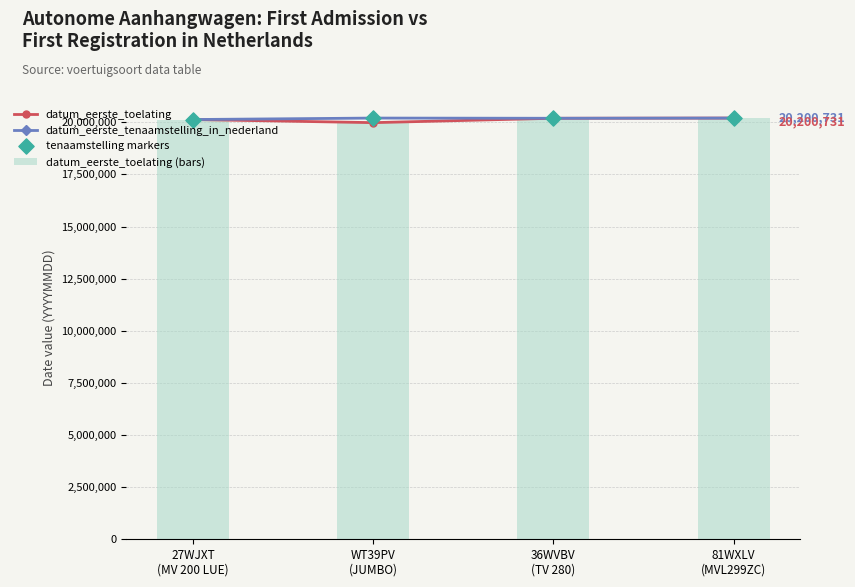

At which category is the sum across all series the highest?

81WXLV
(MVL299ZC)